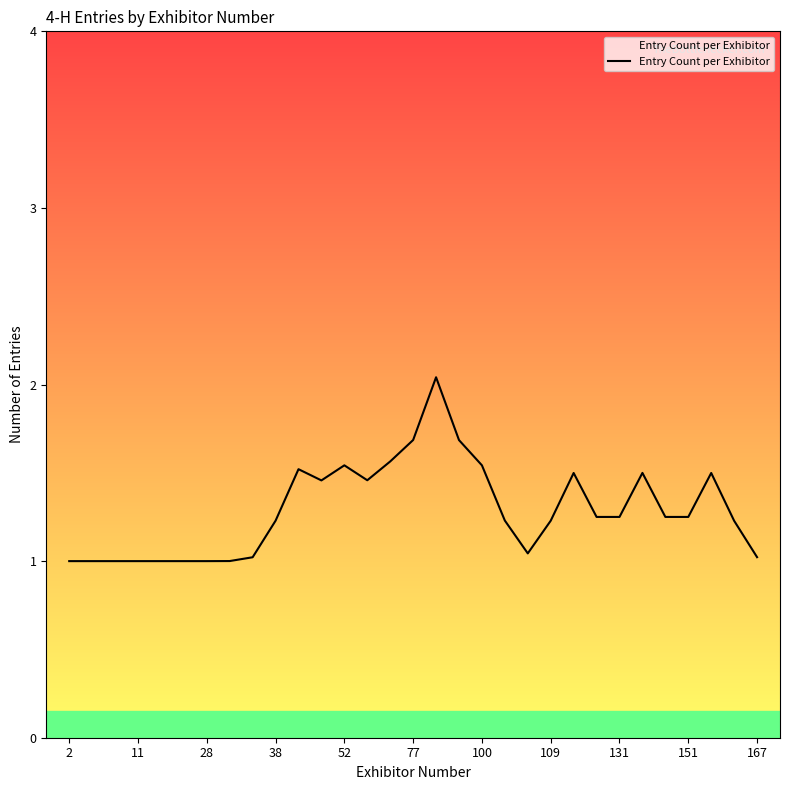

Between 2 and 151, which is larger?

151